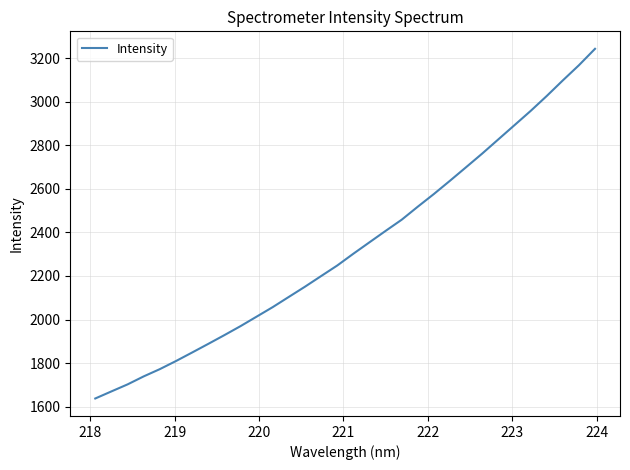

How many values are below 2302?

16